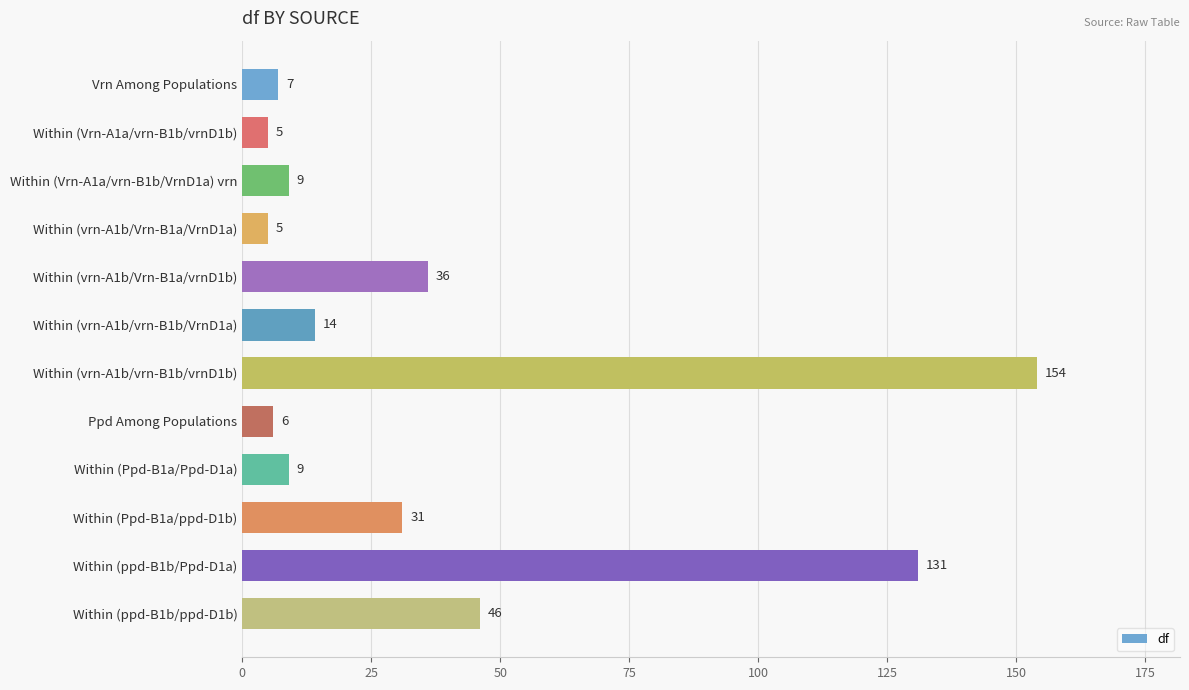

How many data points are less than 14?

6